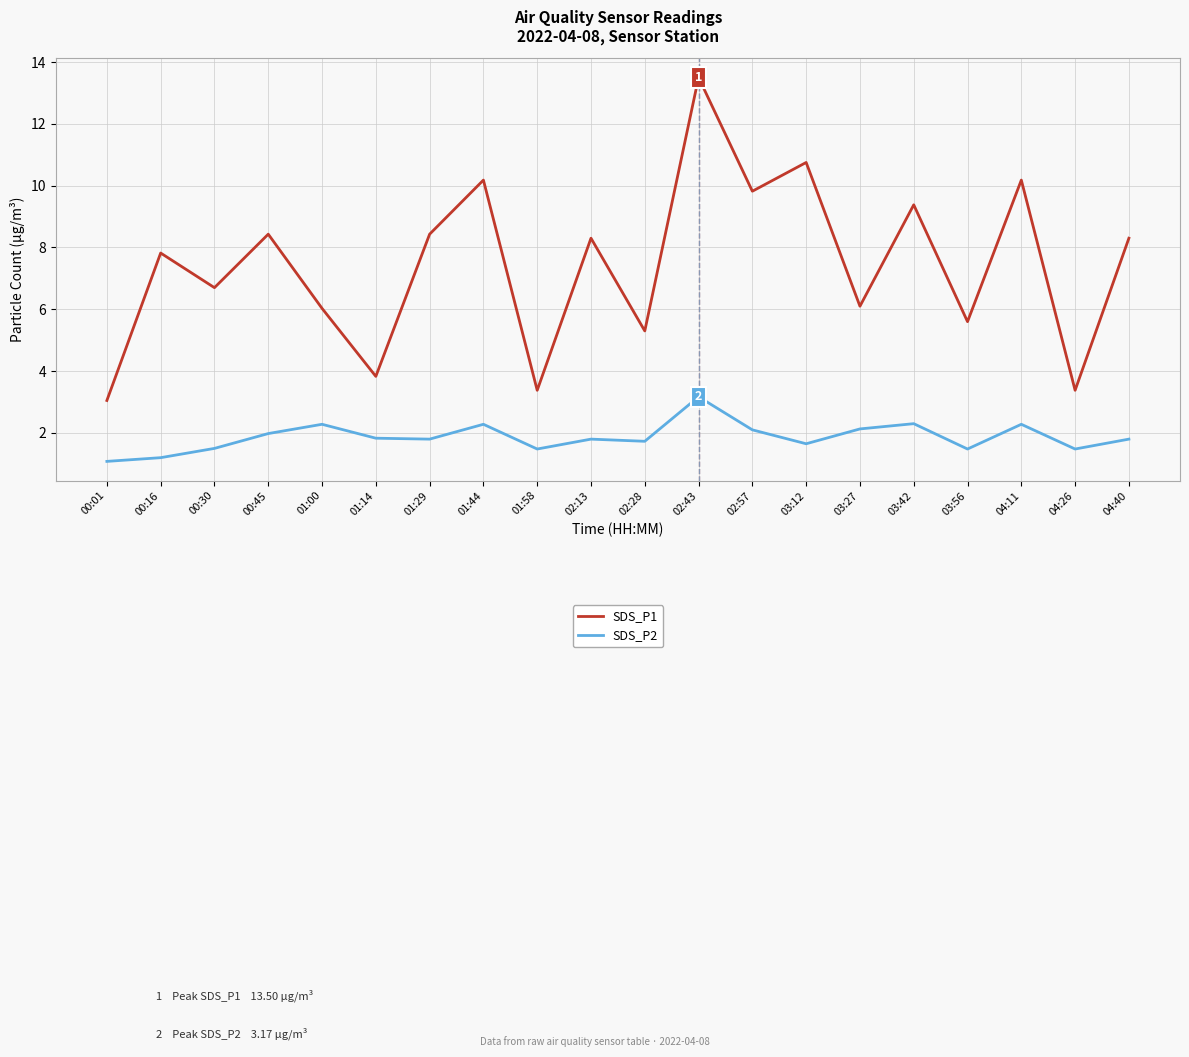

True or false: SDS_P2 and SDS_P1 intersect in this chart.

False